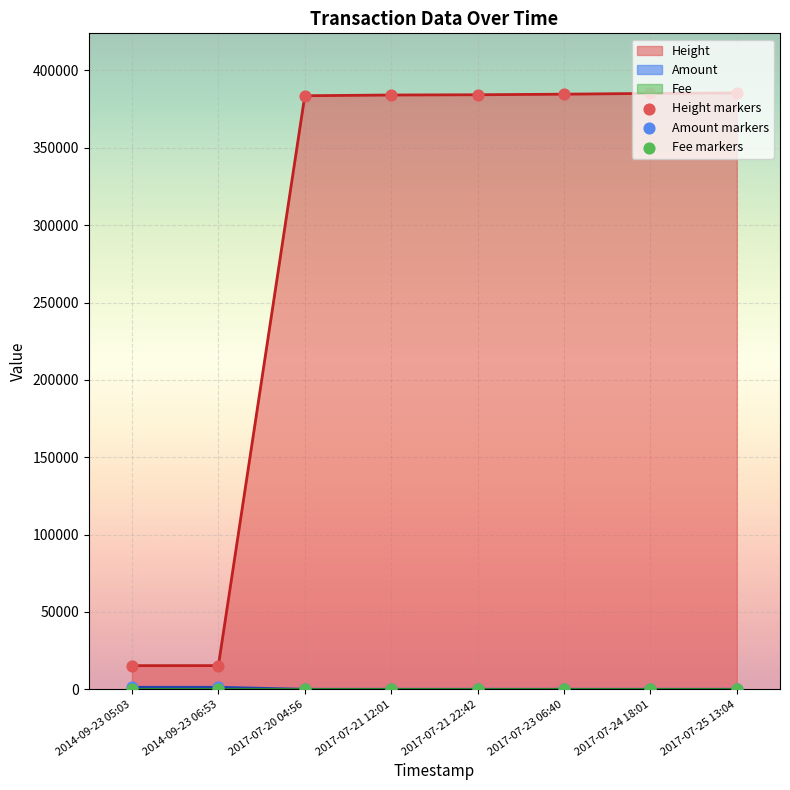

Which series has the largest total across all categories?

Height markers